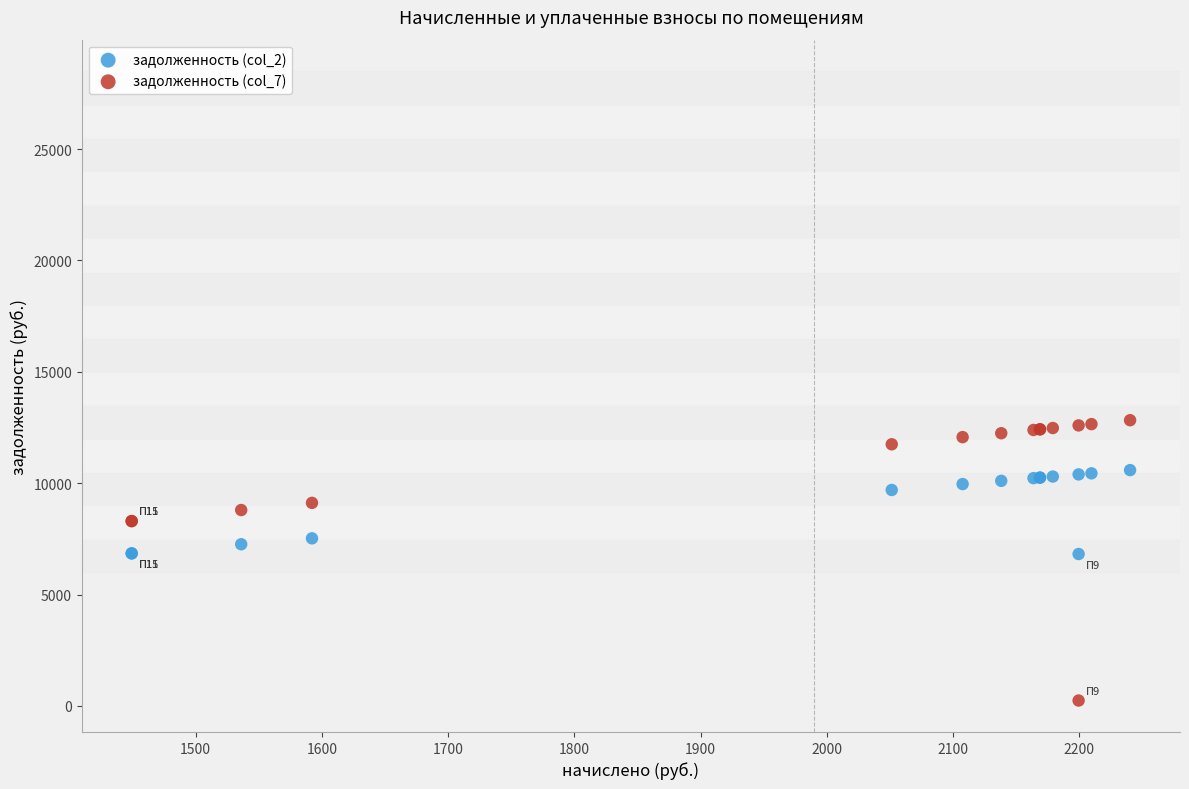

Which series contains the highest Y value?

задолженность (col_7)